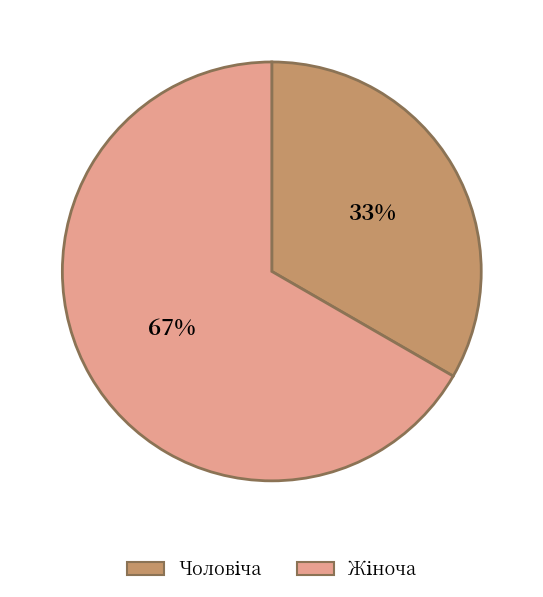

Is there a majority slice in this chart?

Yes